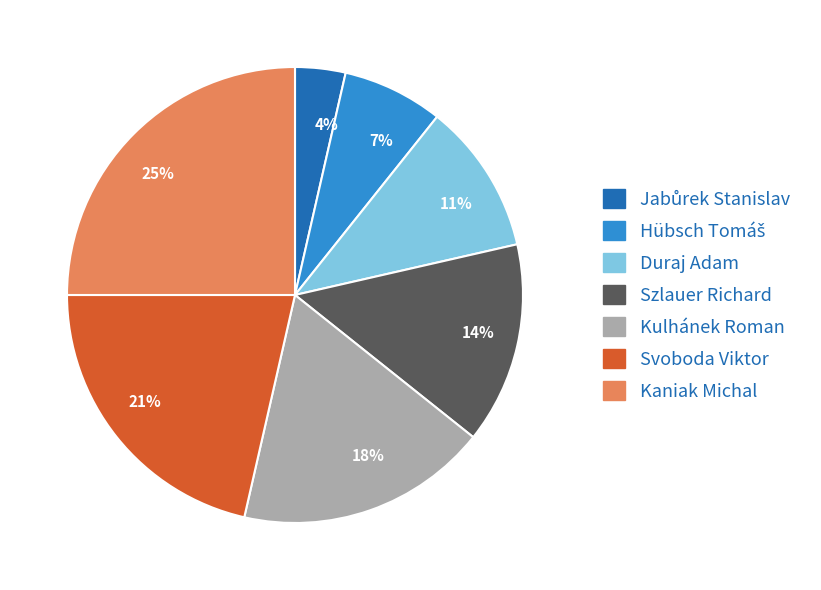

Is Szlauer Richard the majority of the pie?

No